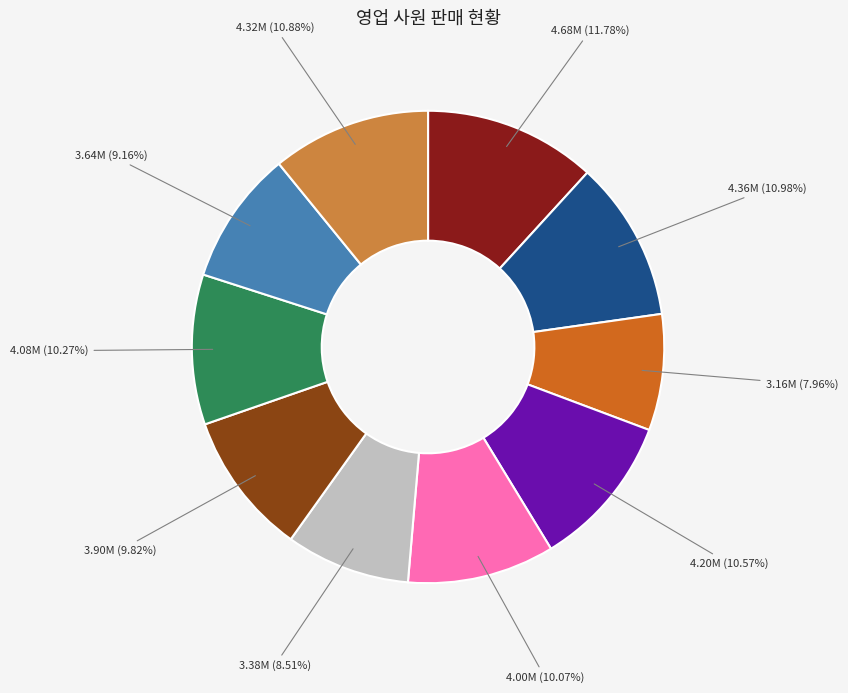

To the nearest percent, what is the difference between the largest and smallest slice percentages?

4%